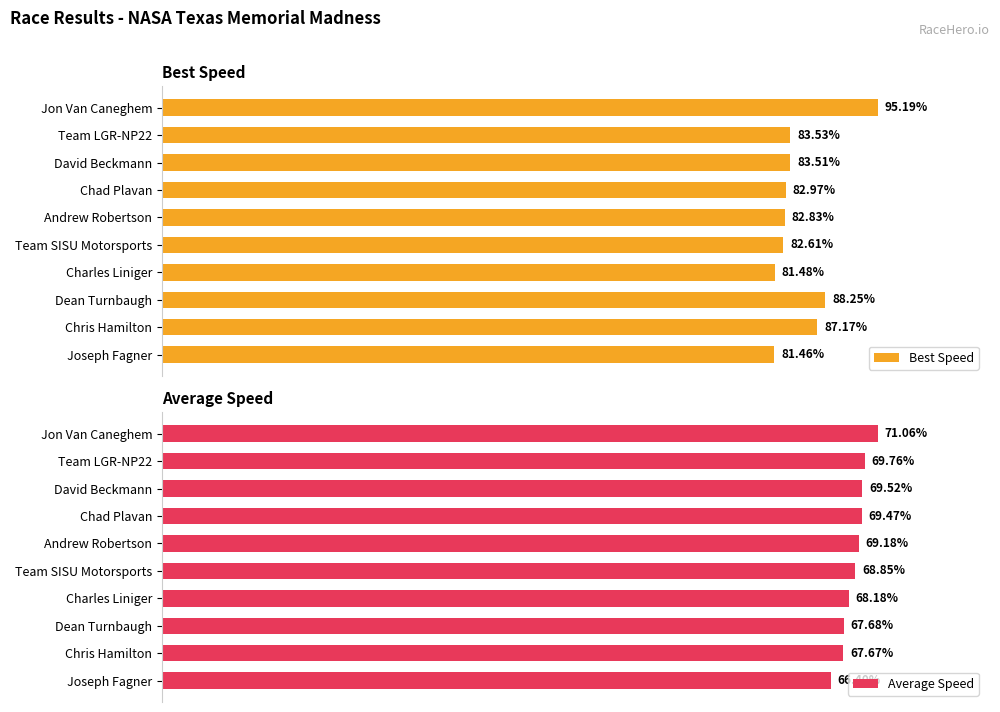

Rank the categories by Best Speed value from lowest to highest.

Joseph Fagner, Charles Liniger, Team SISU Motorsports, Andrew Robertson, Chad Plavan, David Beckmann, Team LGR-NP22, Chris Hamilton, Dean Turnbaugh, Jon Van Caneghem